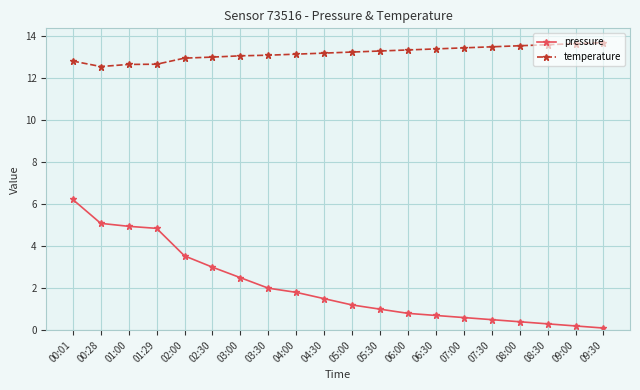

Read the temperature value at 01:00.

12.7